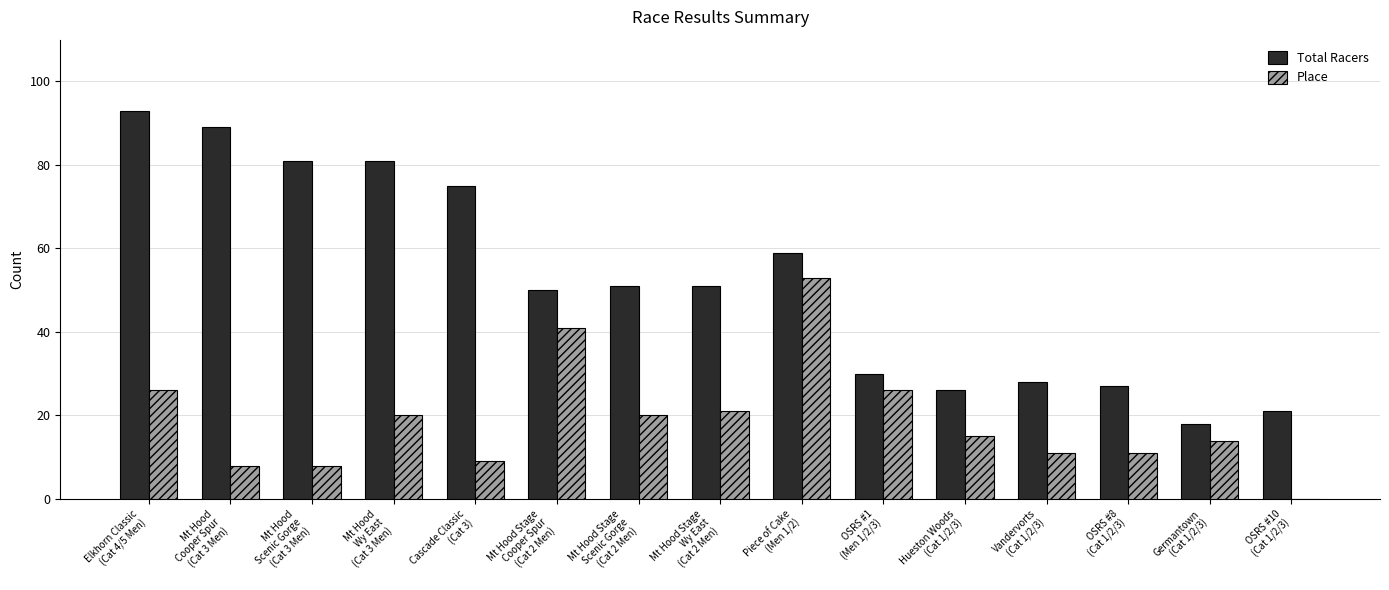

The Place series shows 8 at Mt Hood
Scenic Gorge
(Cat 3 Men). True or false?

True